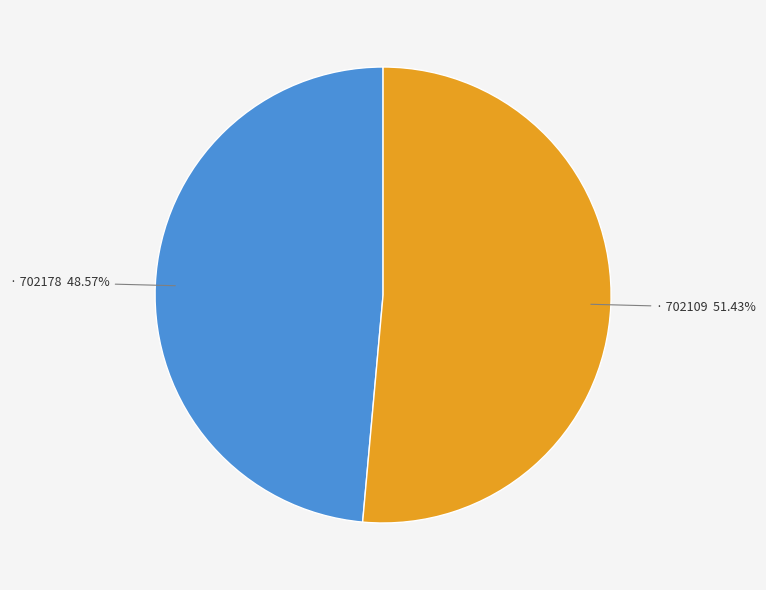

Is there a majority slice in this chart?

Yes